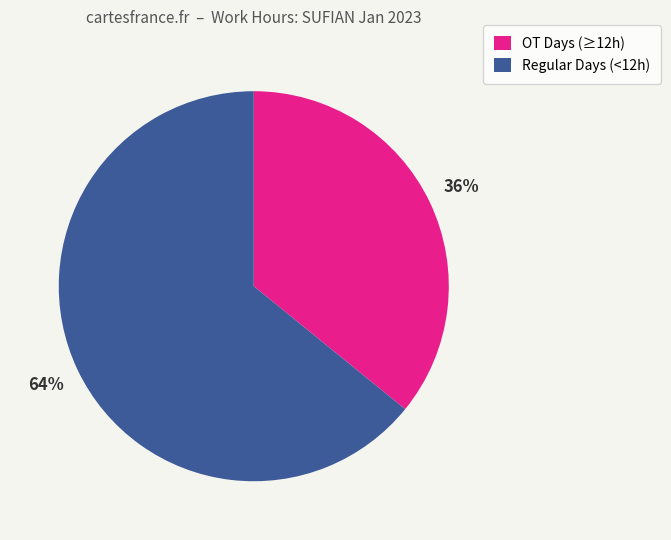

Approximately how many times larger is the value at OT Days (≥12h) compared to Regular Days (<12h)?

0.6